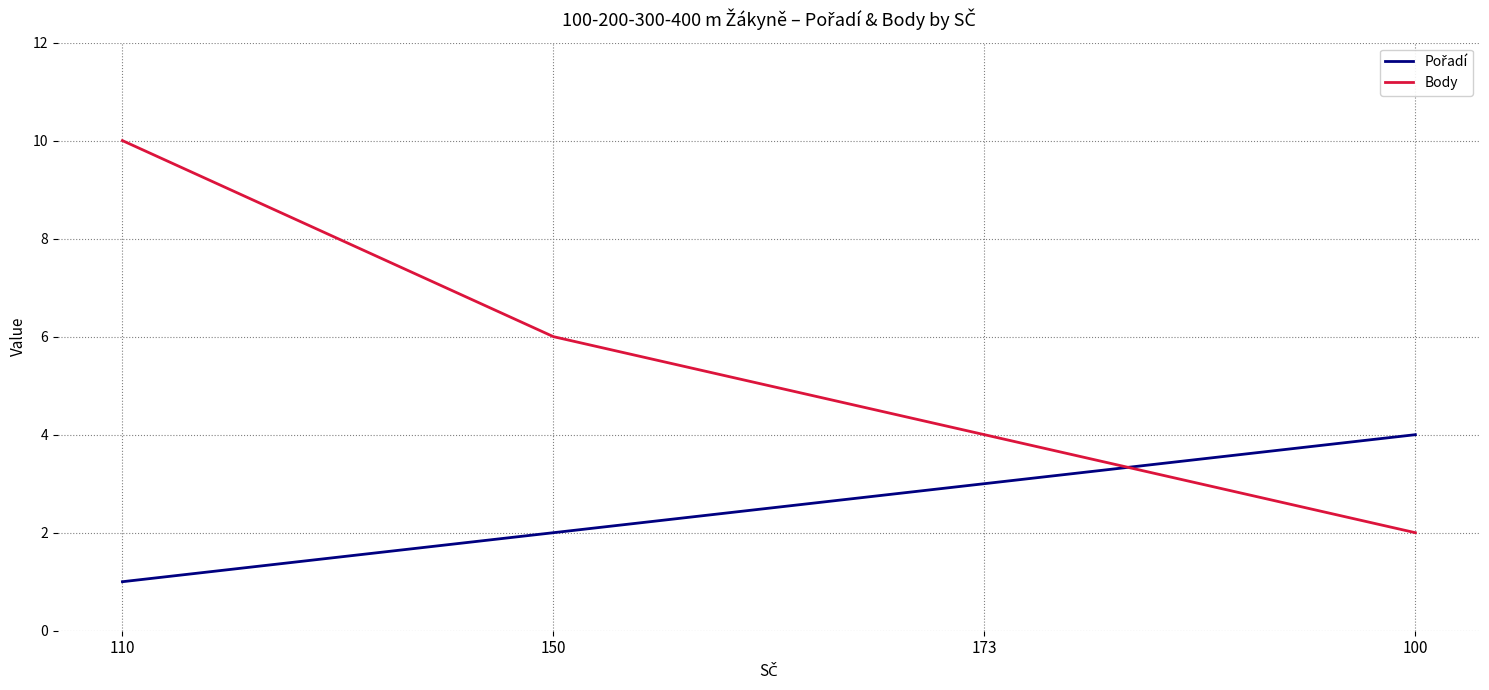

Is it true that Body equals 10 at 110?

True